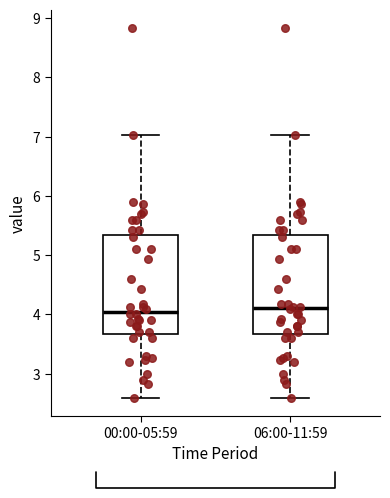

Reading left to right, read every box against the y-axis: the position of its median line, the range the box covers, and the ends of its whiskers. The values are not printed on the chart, so give them approximately, as read against the axis.

00:00-05:59: median 4.1, box 3.7 to 5.3, whiskers 2.6 to 7.0
06:00-11:59: median 4.1, box 3.7 to 5.3, whiskers 2.6 to 7.0